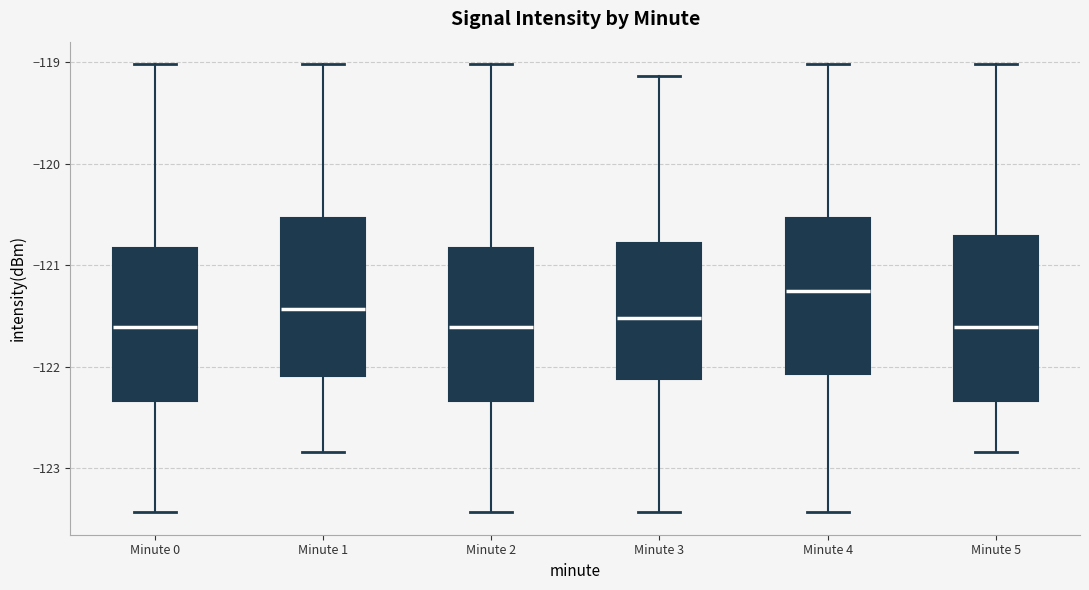

Where does the lower whisker of the box for Minute 0 end on the y-axis? The values are not printed on the chart, so give them approximately, as read against the axis.

-123.4